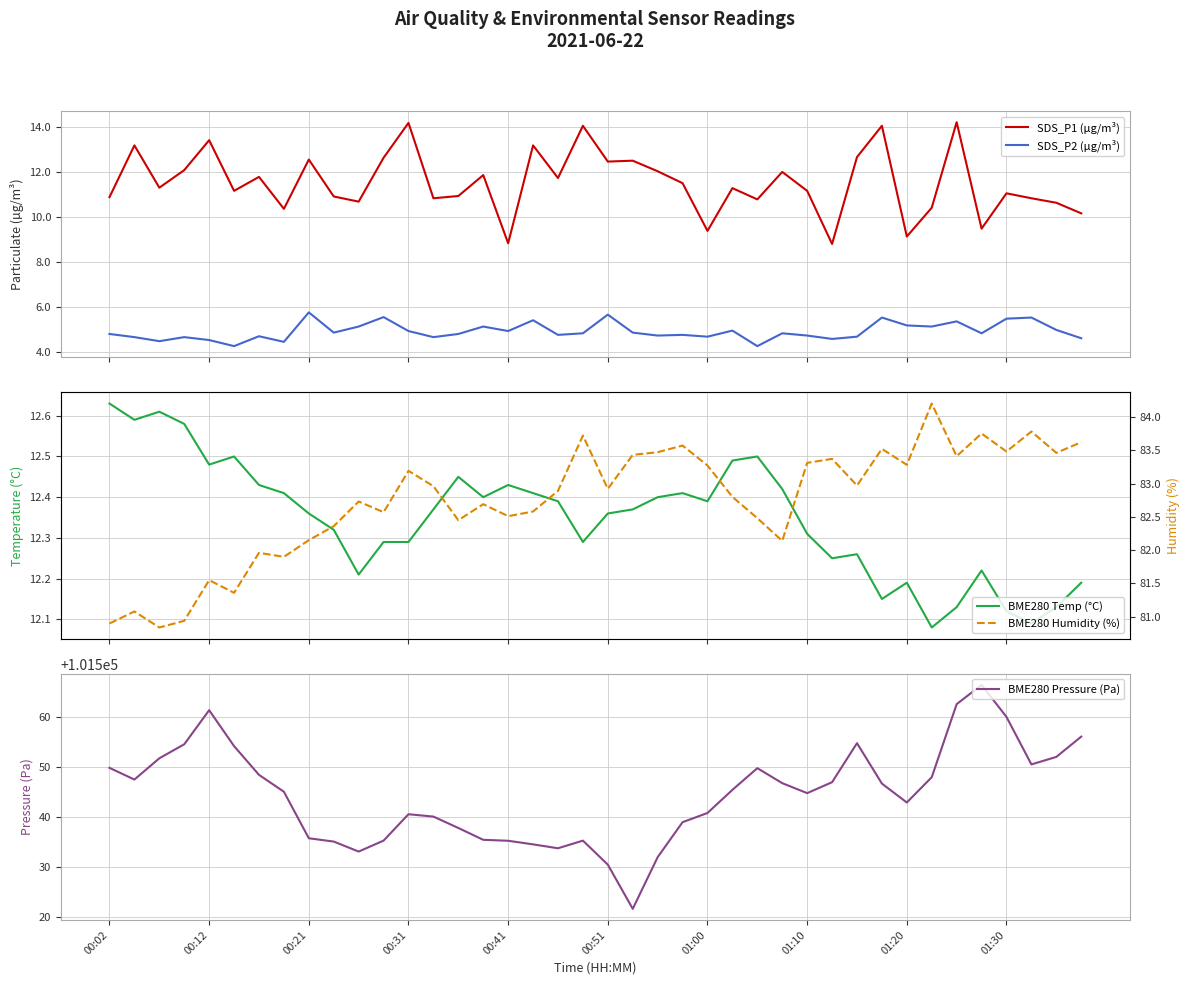

The SDS_P2 (µg/m³) series shows 1.0 at 18. True or false?

False